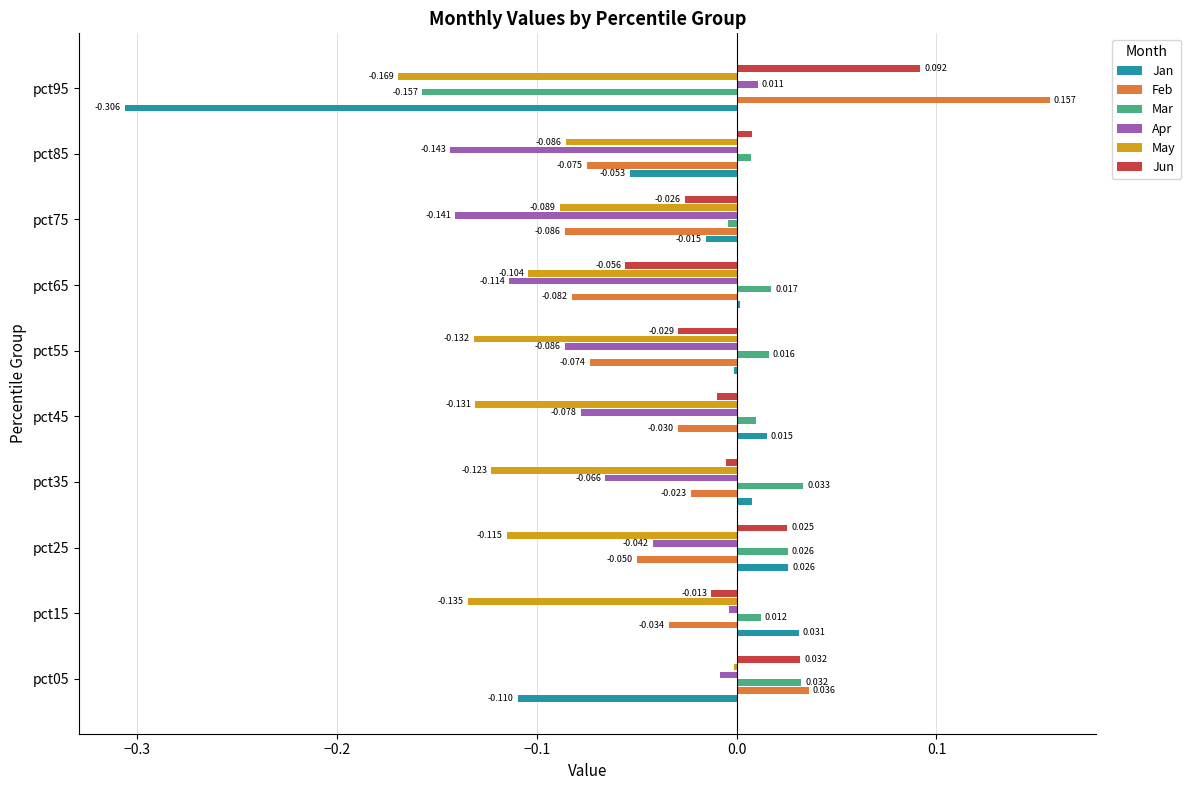

Is the value of May at pct25 greater than the value of Apr at pct65?

No